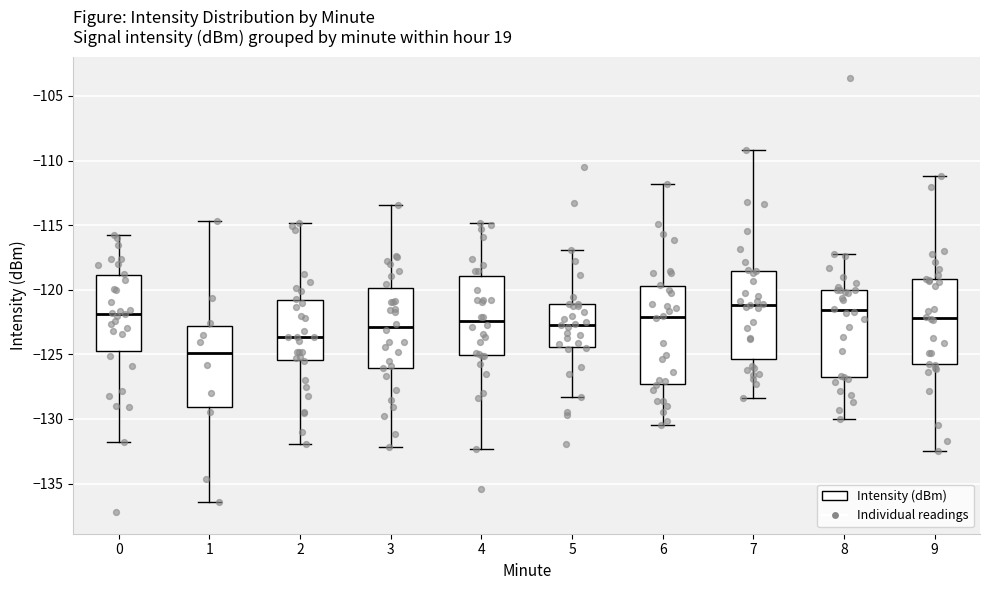

Reading left to right, transcribe this box plot: for each box, give where its median line is, the range the box spans, and where its two whiskers end, as read against the y-axis. The values are not printed on the chart, so give them approximately, as read against the axis.

0: median -122.0, box -124.5 to -119.0, whiskers -132.0 to -116.0
1: median -125.0, box -129.0 to -123.0, whiskers -136.5 to -114.5
2: median -123.5, box -125.5 to -121.0, whiskers -132.0 to -115.0
3: median -123.0, box -126.0 to -120.0, whiskers -132.0 to -113.5
4: median -122.5, box -125.0 to -119.0, whiskers -132.5 to -115.0
5: median -122.5, box -124.5 to -121.0, whiskers -128.5 to -117.0
6: median -122.0, box -127.5 to -120.0, whiskers -130.5 to -112.0
7: median -121.0, box -125.5 to -118.5, whiskers -128.5 to -109.0
8: median -121.5, box -126.5 to -120.0, whiskers -130.0 to -117.0
9: median -122.0, box -126.0 to -119.0, whiskers -132.5 to -111.0